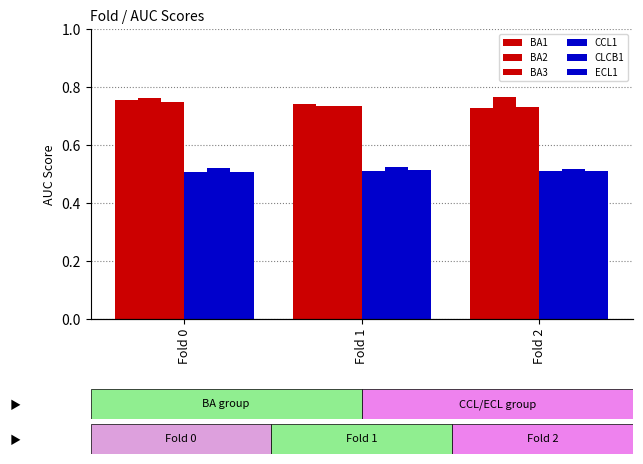

Reading left to right, extract all data points from this chart.

BA1: Fold 0=0.8	Fold 1=0.7	Fold 2=0.7
BA2: Fold 0=0.8	Fold 1=0.7	Fold 2=0.8
BA3: Fold 0=0.7	Fold 1=0.7	Fold 2=0.7
CCL1: Fold 0=0.5	Fold 1=0.5	Fold 2=0.5
CLCB1: Fold 0=0.5	Fold 1=0.5	Fold 2=0.5
ECL1: Fold 0=0.5	Fold 1=0.5	Fold 2=0.5